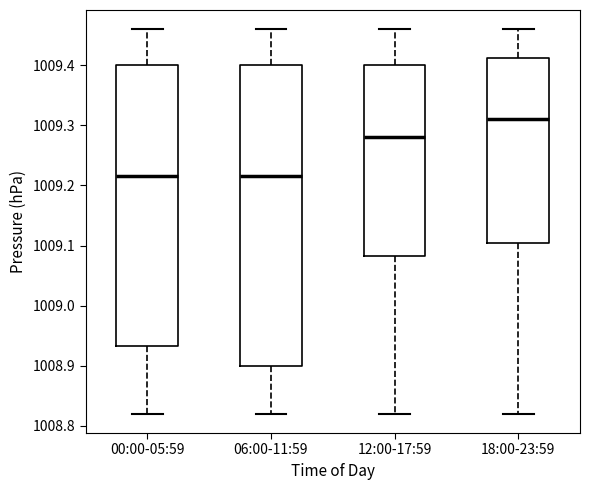

Reading left to right, read every box against the y-axis: the position of its median line, the range the box covers, and the ends of its whiskers. The values are not printed on the chart, so give them approximately, as read against the axis.

00:00-05:59: median 1009.22, box 1008.93 to 1009.40, whiskers 1008.82 to 1009.46
06:00-11:59: median 1009.22, box 1008.90 to 1009.40, whiskers 1008.82 to 1009.46
12:00-17:59: median 1009.28, box 1009.08 to 1009.40, whiskers 1008.82 to 1009.46
18:00-23:59: median 1009.31, box 1009.11 to 1009.41, whiskers 1008.82 to 1009.46